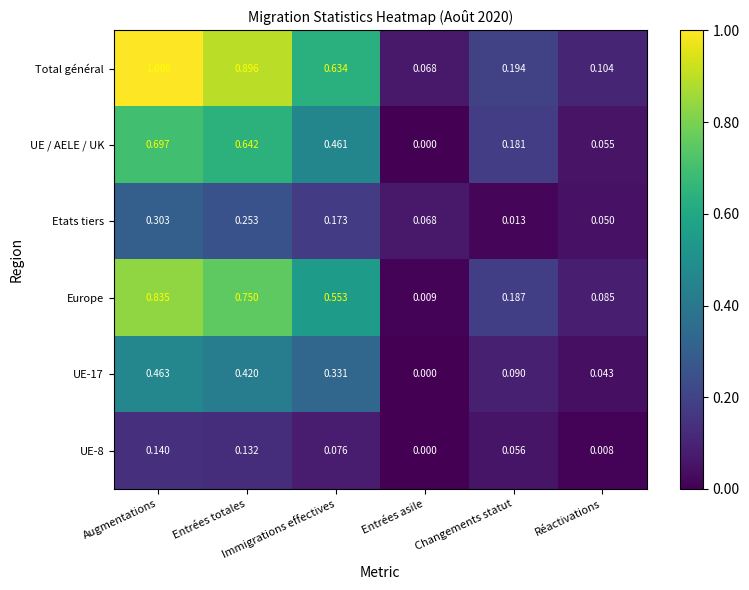

Which series has the widest spread of values?

Total général